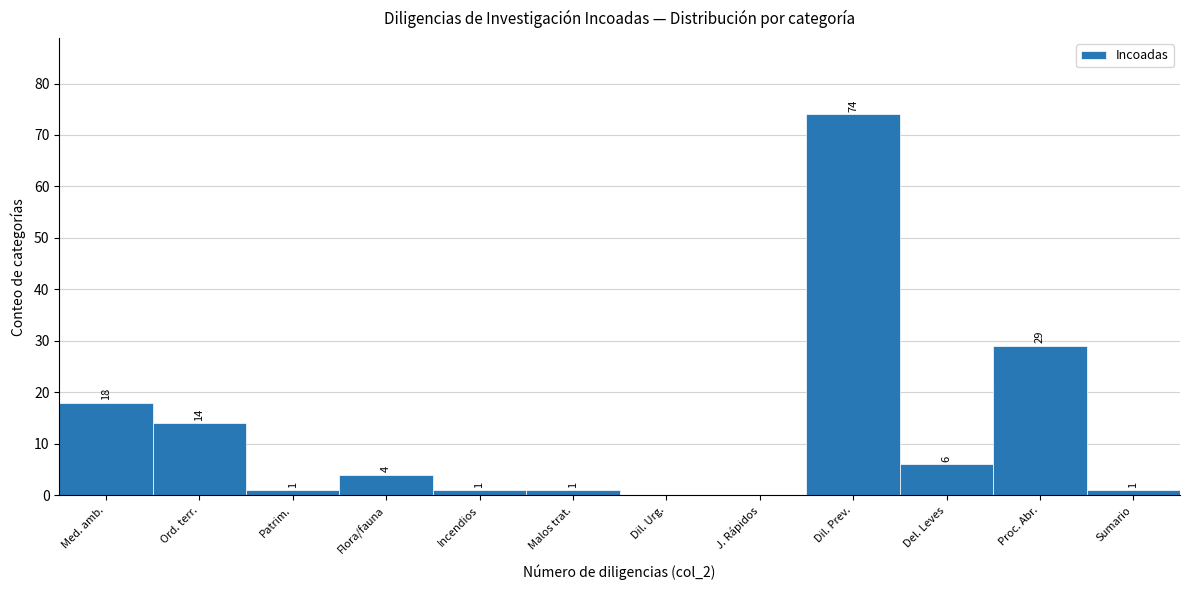

Reading left to right, list all the values displayed in this chart.

Med. amb.=18	Ord. terr.=14	Patrim.=1	Flora/fauna=4	Incendios=1	Malos trat.=1	Dil. Urg.=0	J. Rápidos=0	Dil. Prev.=74	Del. Leves=6	Proc. Abr.=29	Sumario=1